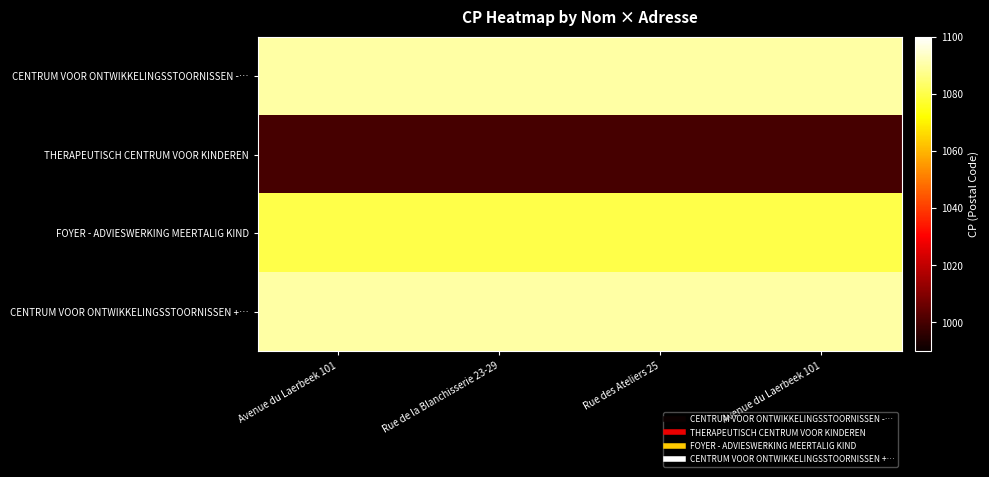

What is the greatest value displayed?

1090